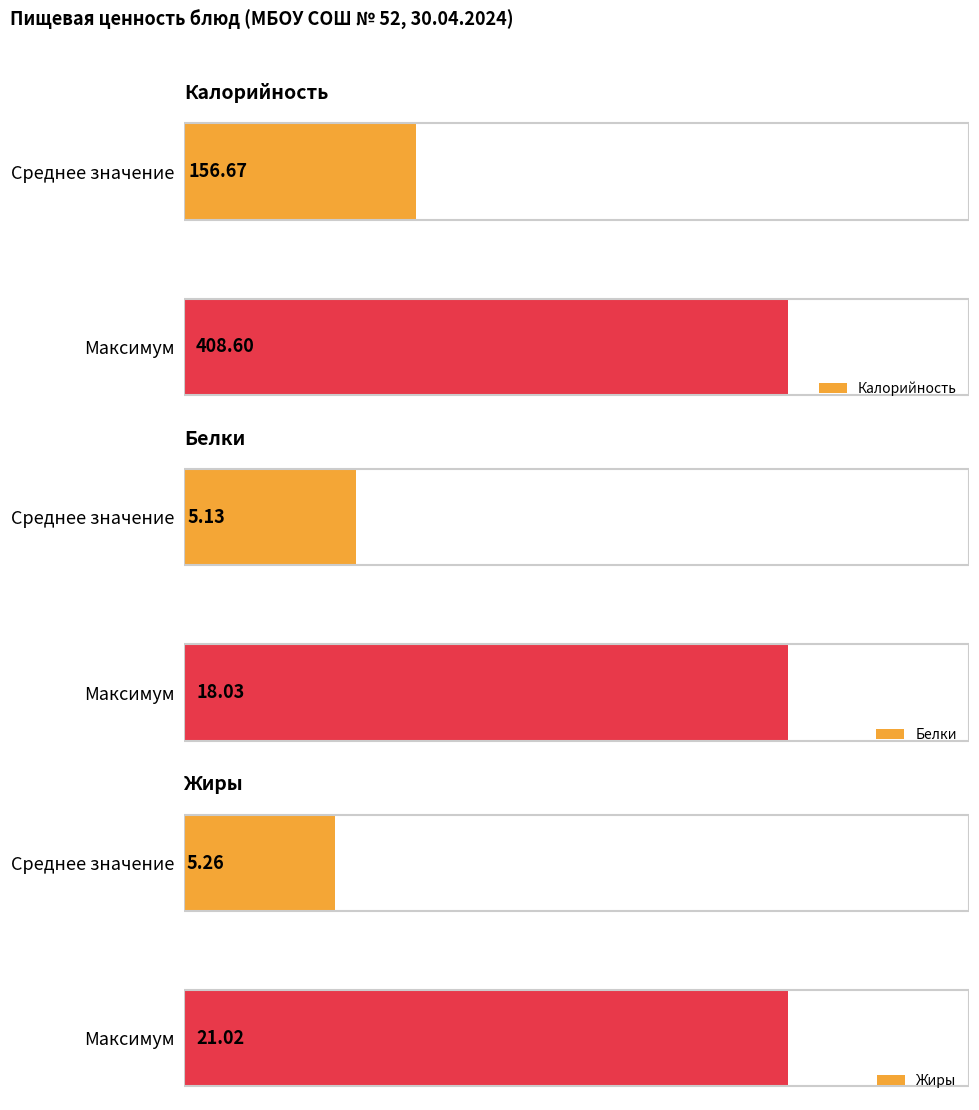

At which label is Калорийность closest to 282?

Среднее значение